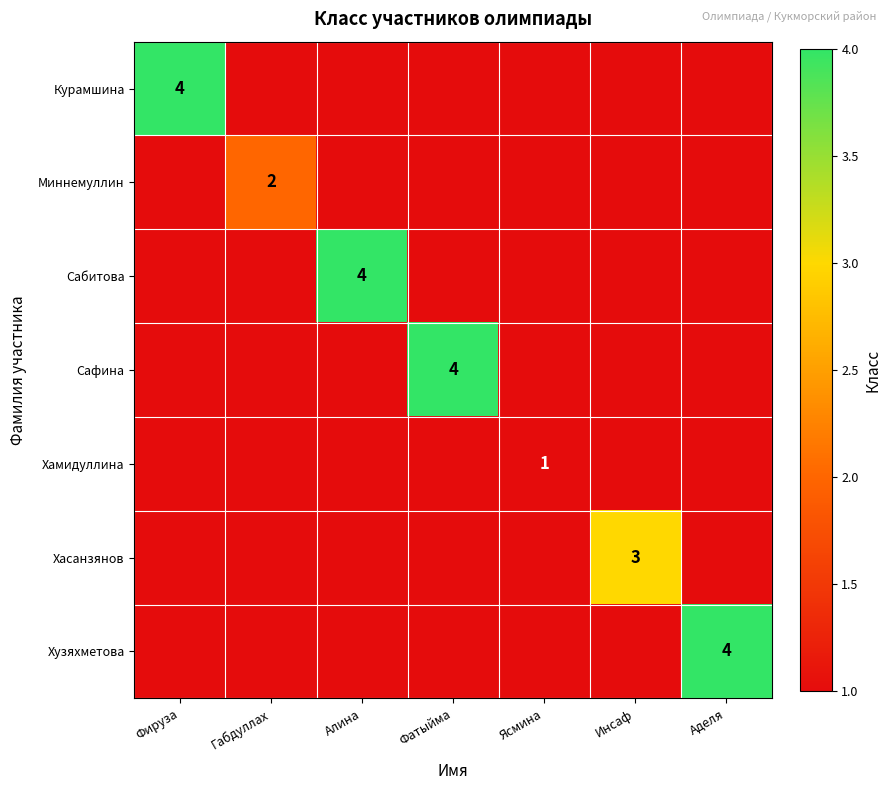

What is the highest value of the Хузяхметова series?

4